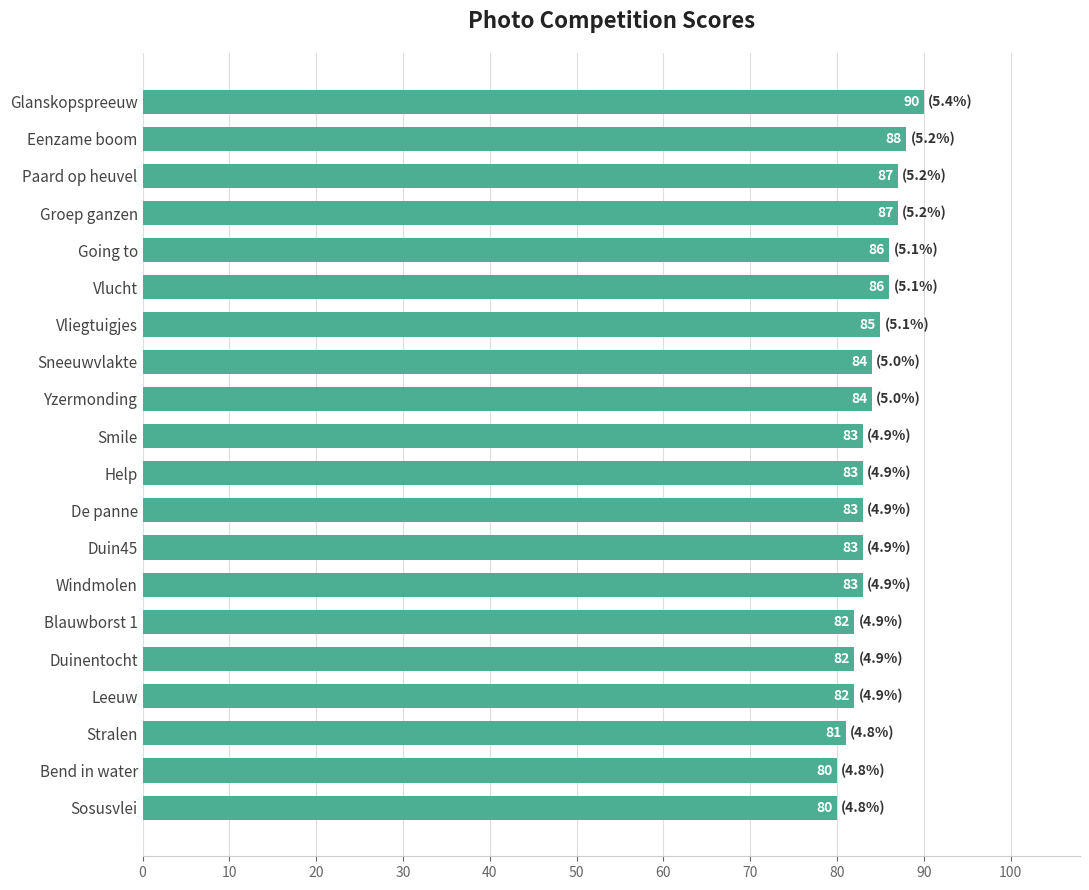

What is the change in value from Paard op heuvel to Bend in water?

-7